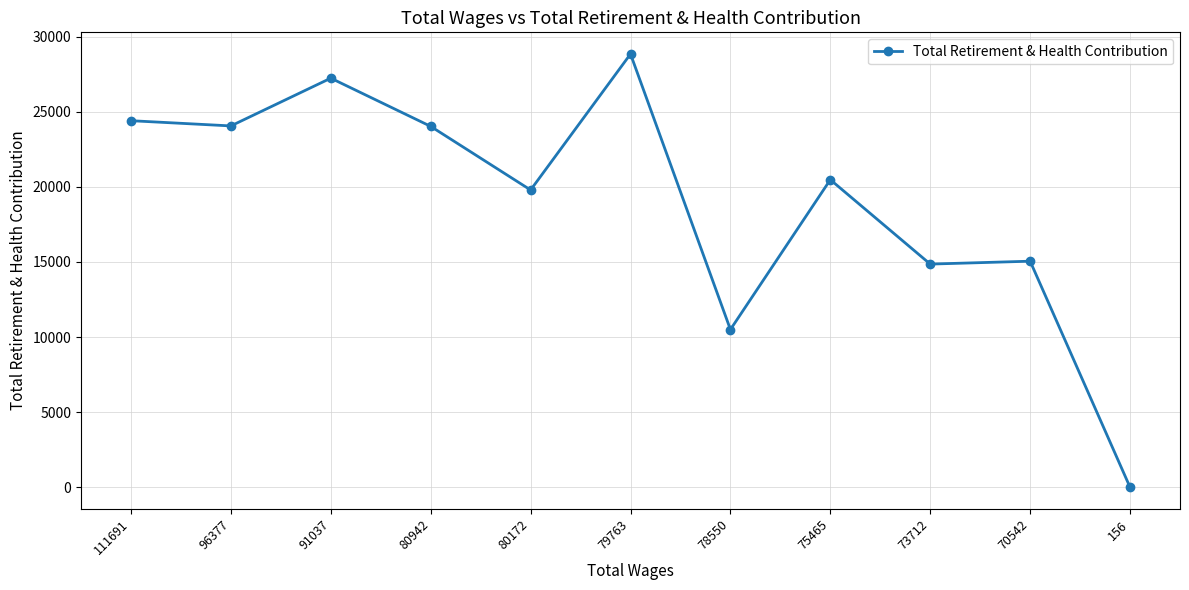

True or false: the data shows 13034 at 75465.

False